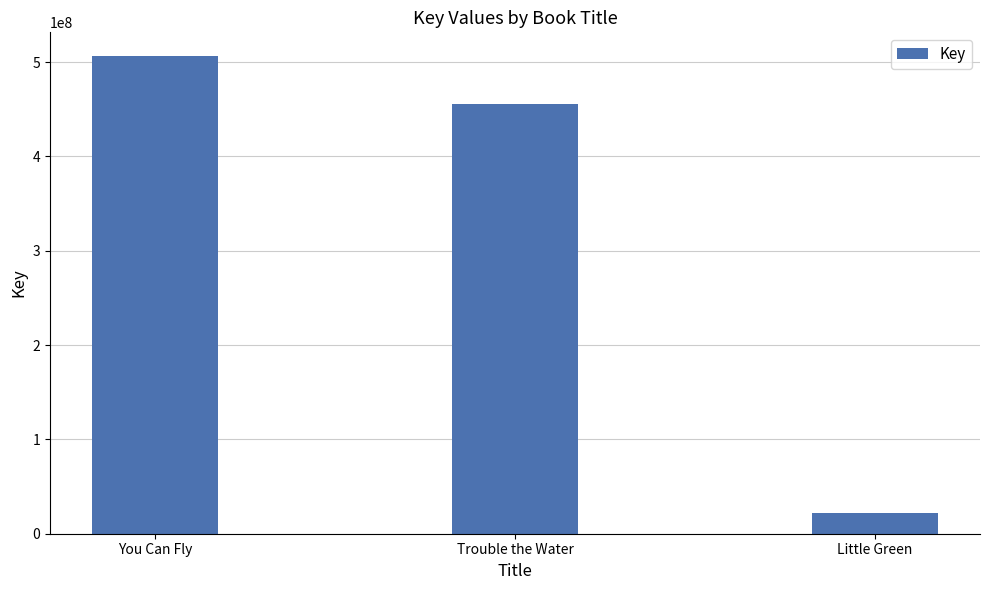

Between You Can Fly and Trouble the Water, which is larger?

You Can Fly